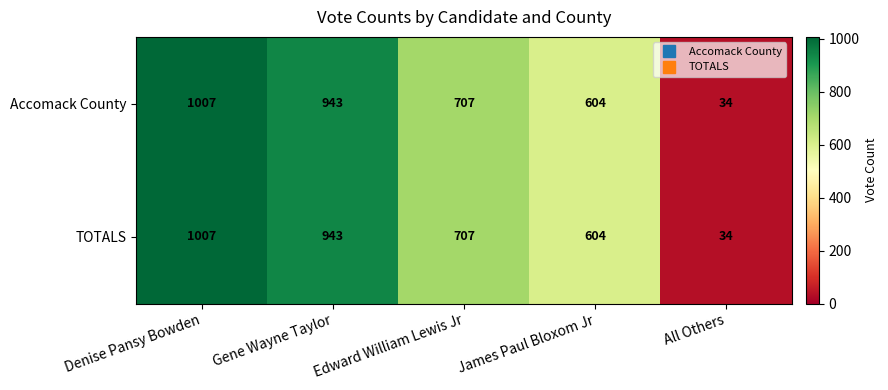

Rank the categories by TOTALS value from lowest to highest.

All Others, James Paul Bloxom Jr, Edward William Lewis Jr, Gene Wayne Taylor, Denise Pansy Bowden